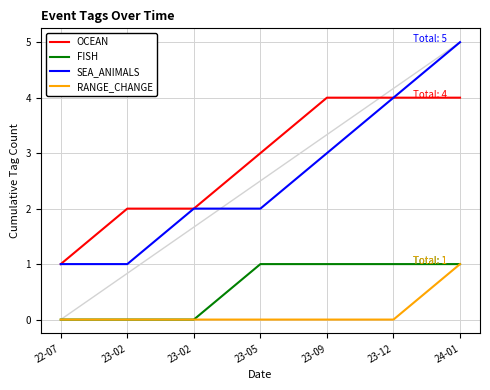

Is this an area chart (filled region under the line)?

No